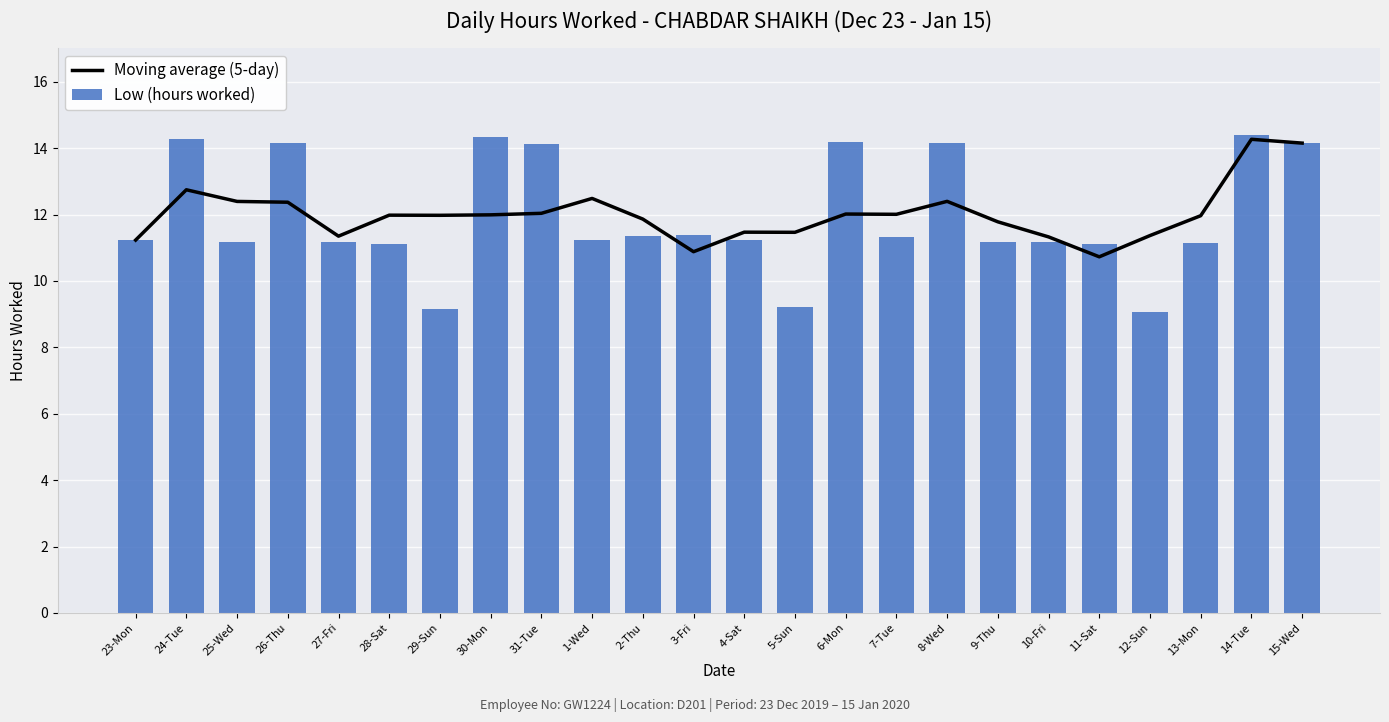

At which label is Low (hours worked) closest to 11?

11-Sat